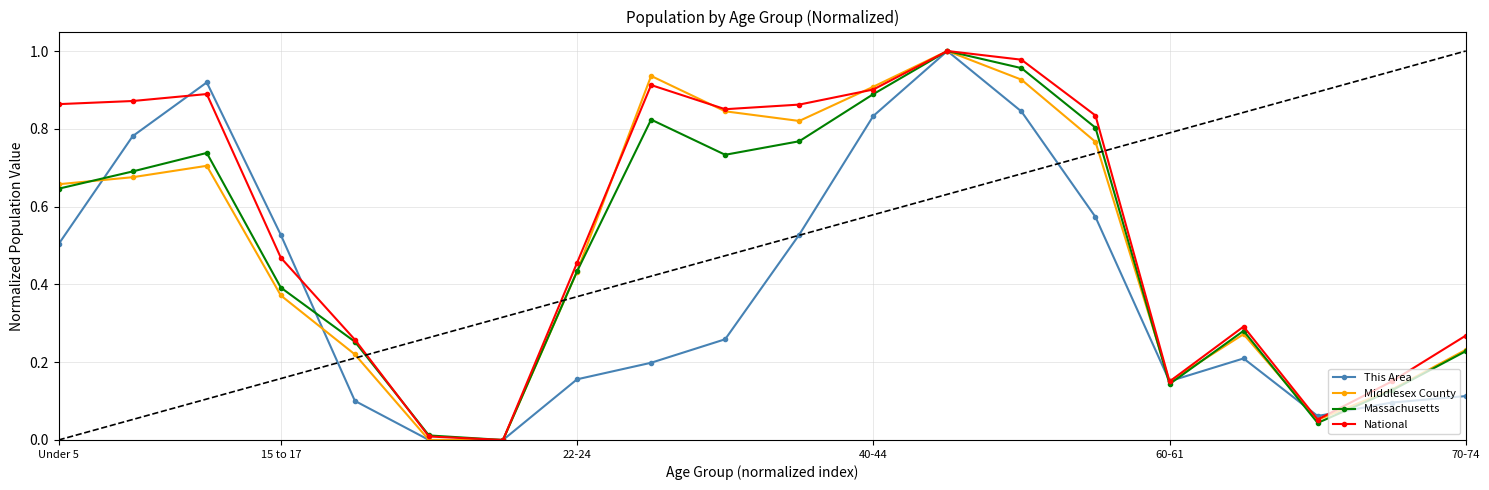

In Massachusetts, how many points are lower than both neighbors (excluding endpoints)?

4